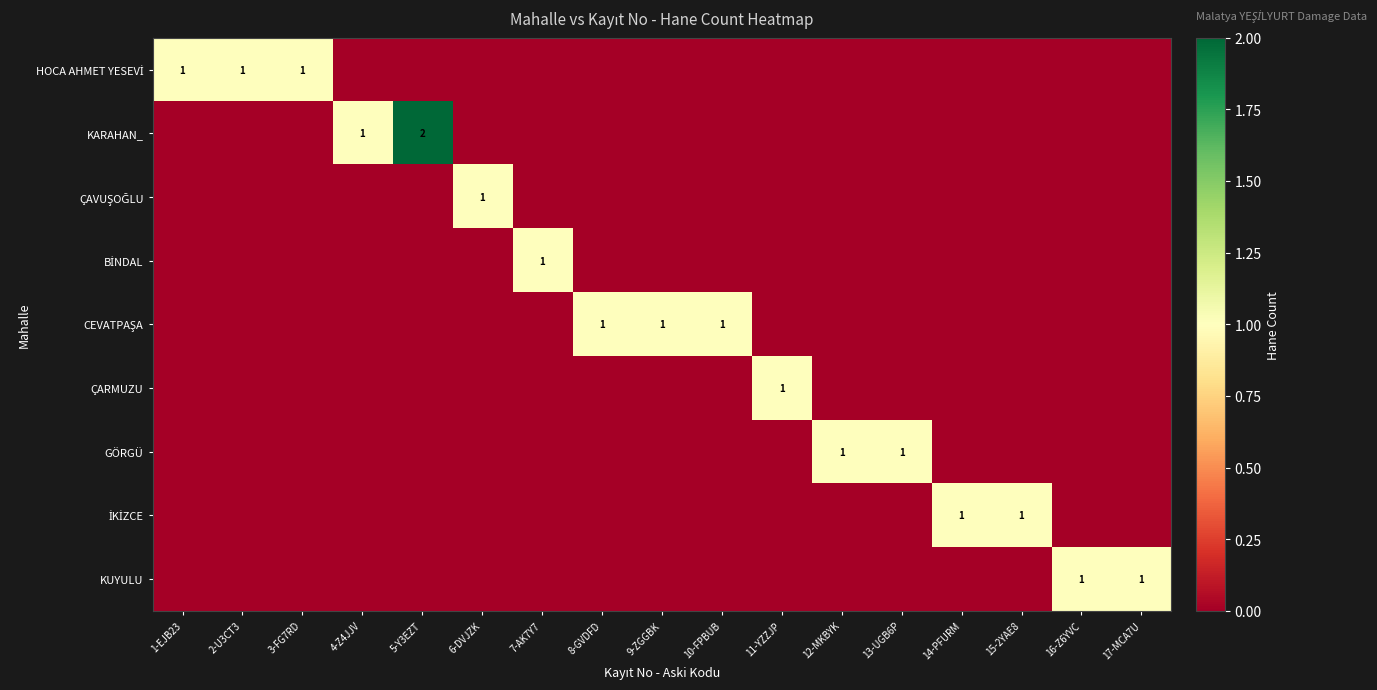

Rank the series by their maximum value, from lowest to highest.

HOCA AHMET YESEVİ, ÇAVUŞOĞLU, BİNDAL, CEVATPAŞA, ÇARMUZU, GÖRGÜ, İKİZCE, KUYULU, KARAHAN_